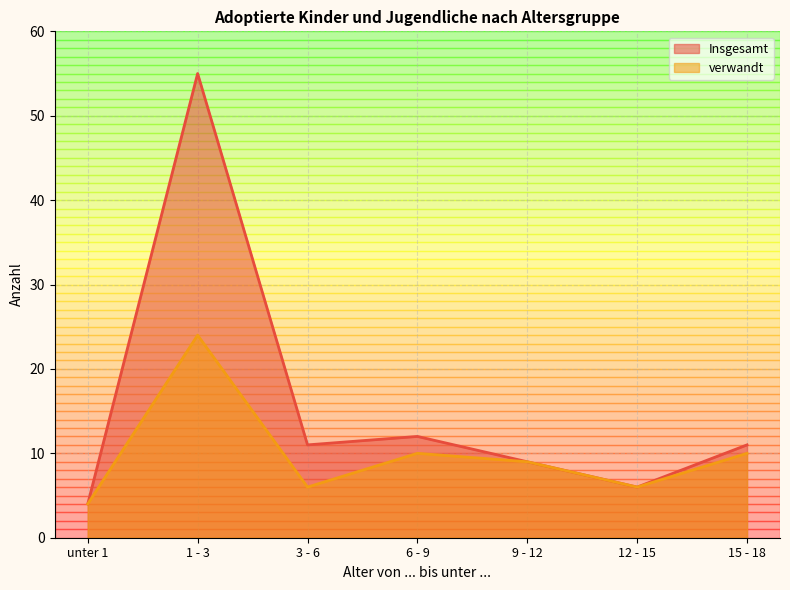

Where is Insgesamt nearest to the value 29?

6 - 9